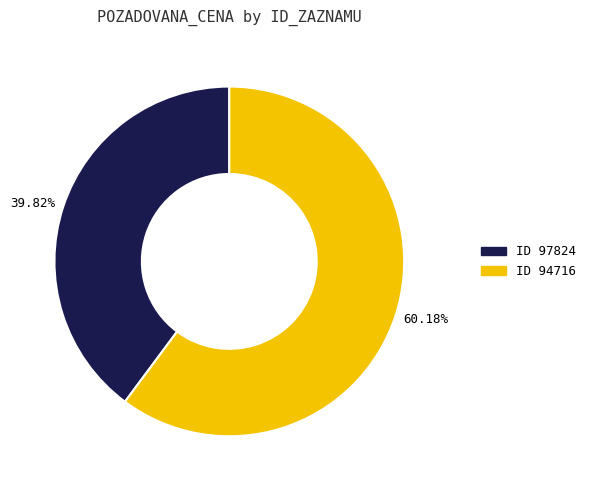

Rank the categories by value from lowest to highest.

ID 97824, ID 94716